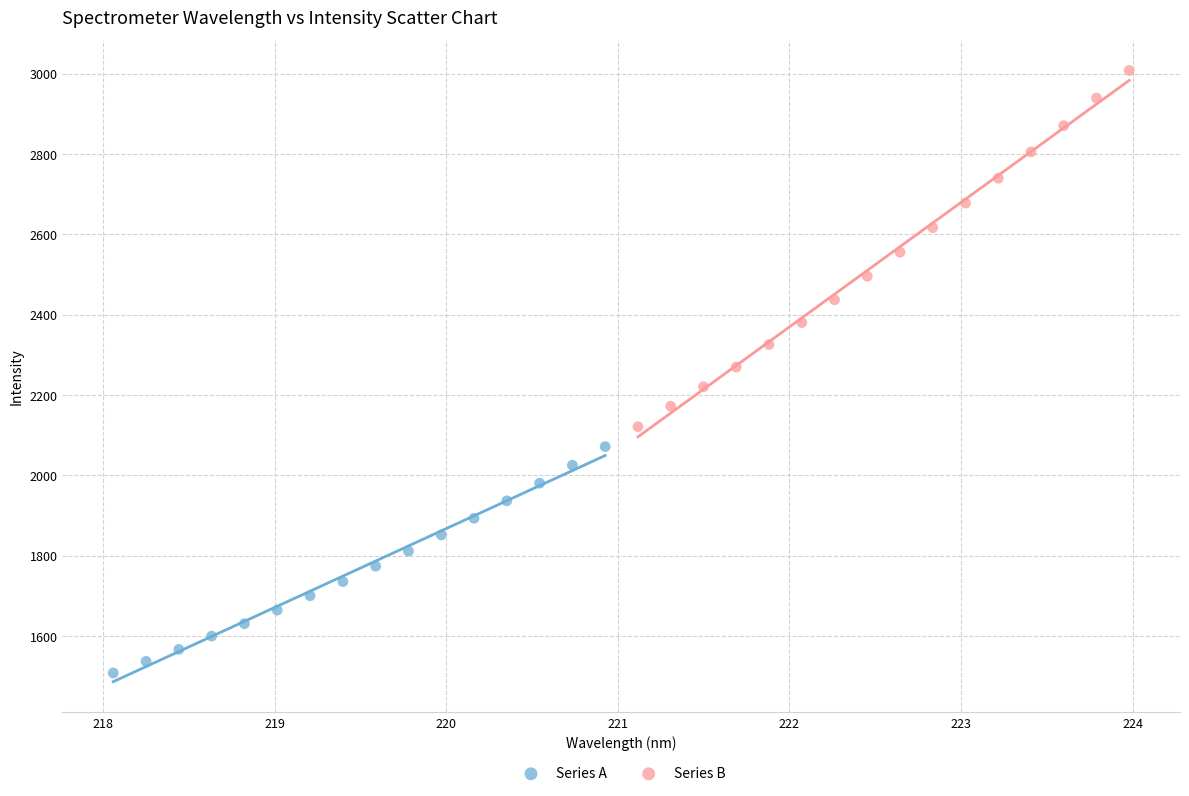

What are all the series names shown in the legend?

Series A, Series B